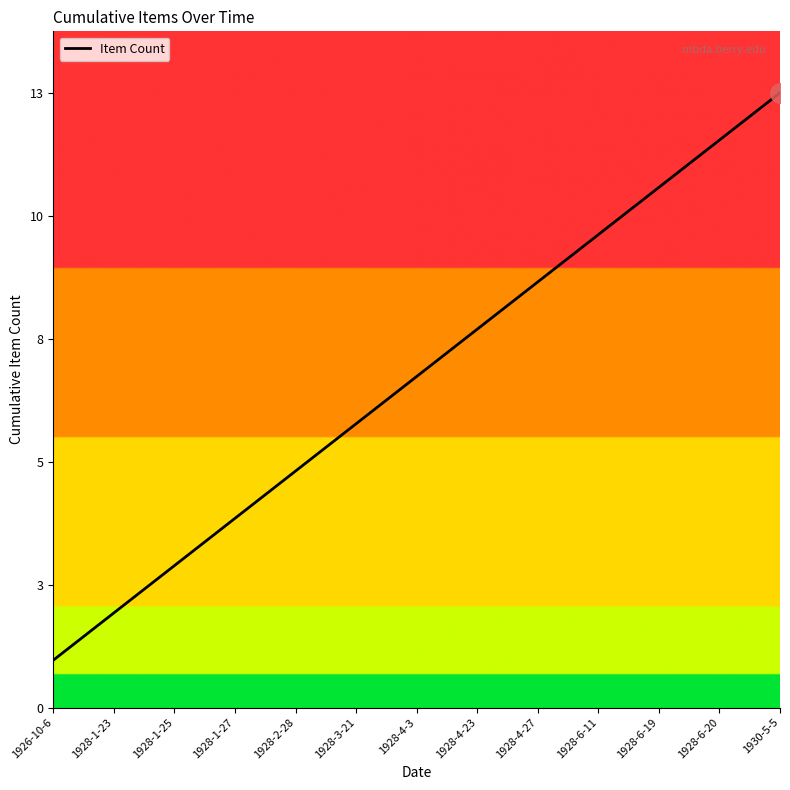

Is it true that the value at 1930-5-5 is 22?

False